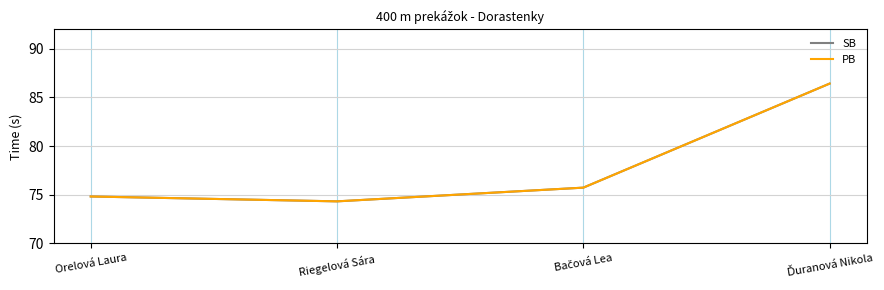

Reading right to left, what are all the values shown in this chart?

SB: 86.4	75.7	74.3	74.8
PB: 86.4	75.7	74.3	74.8